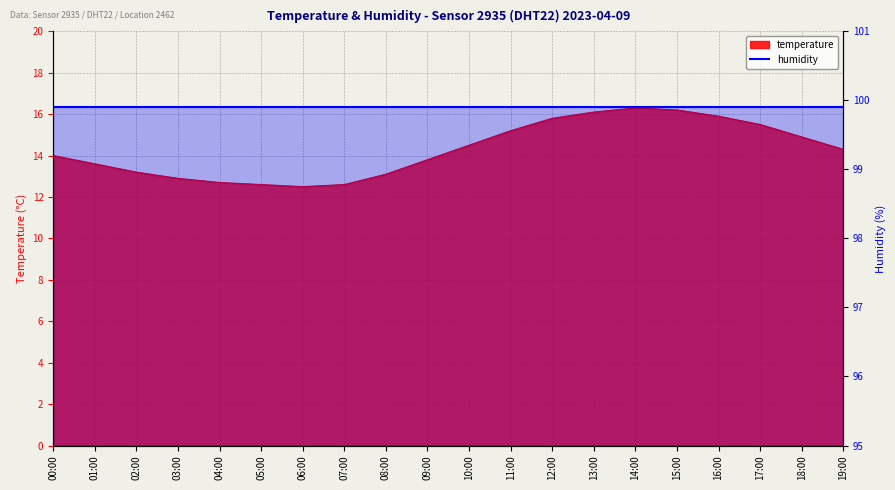

What is the change in value from 05:00 to 06:00?

-0.1